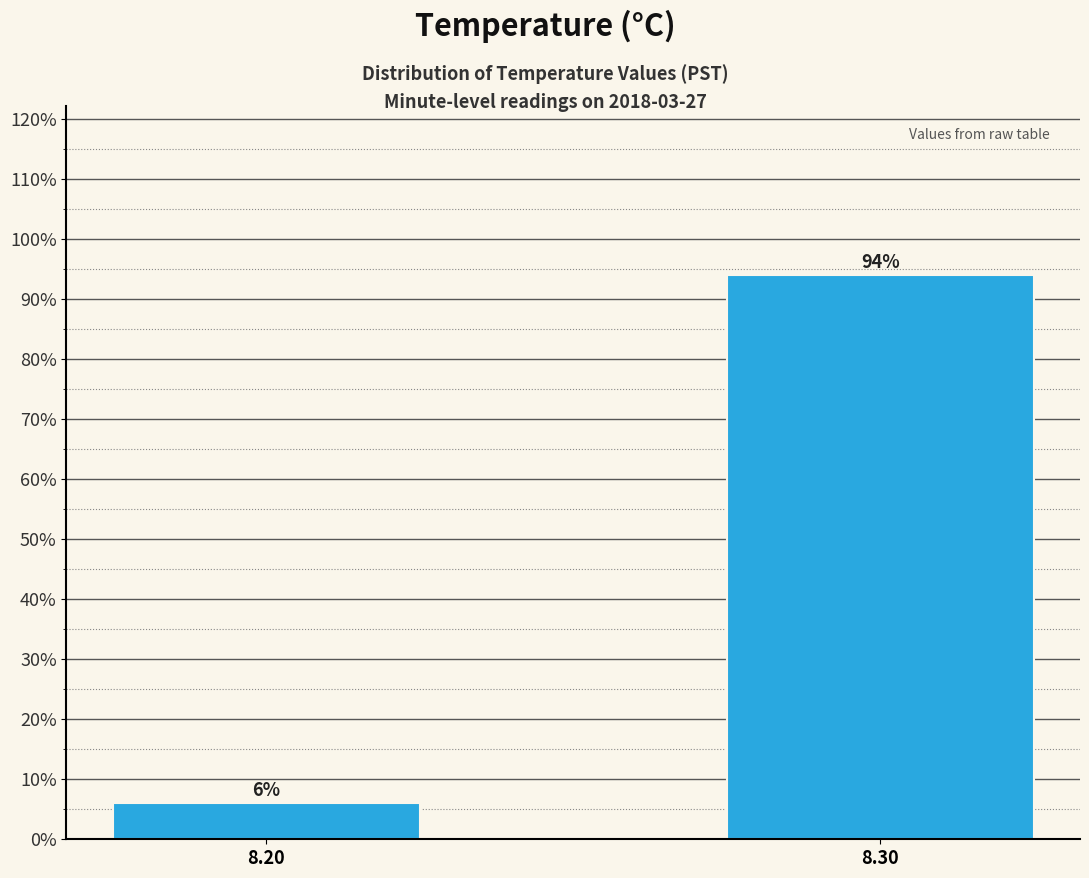

Reading left to right, what are all the values shown in this chart?

8.20=6	8.30=94